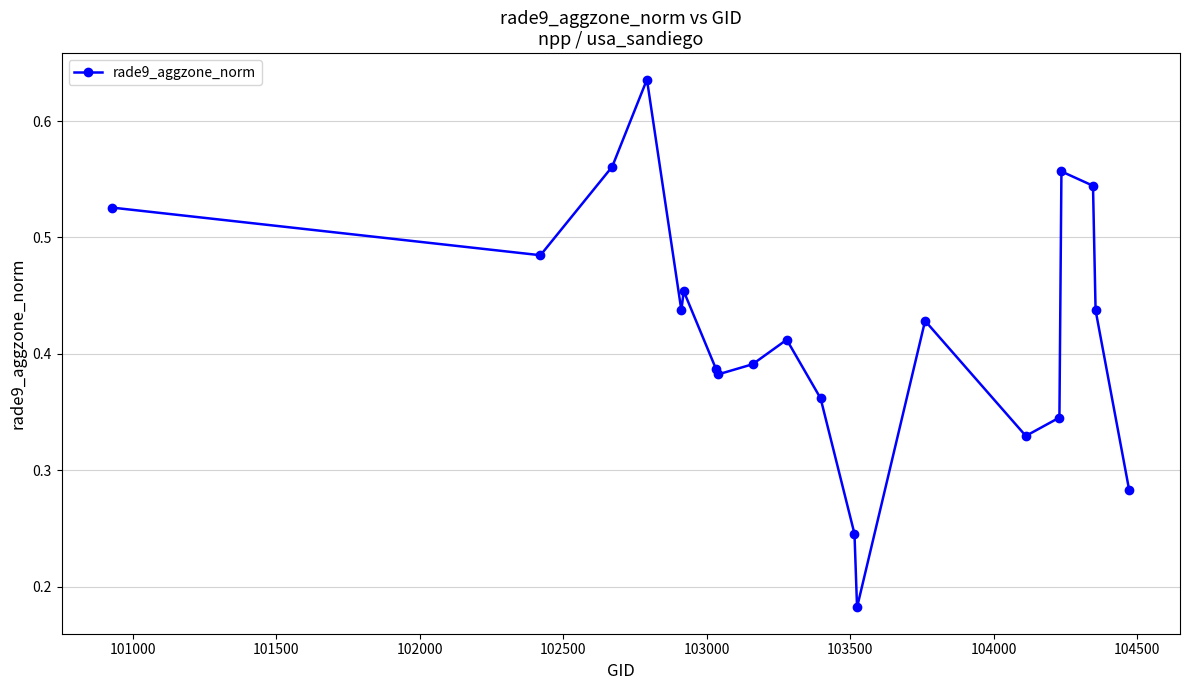

True or false: there are more than 0 points higher than both neighbors.

True